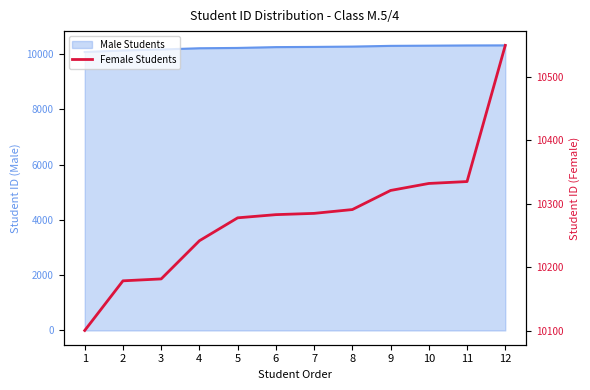

Which category has the highest value across all series?

12